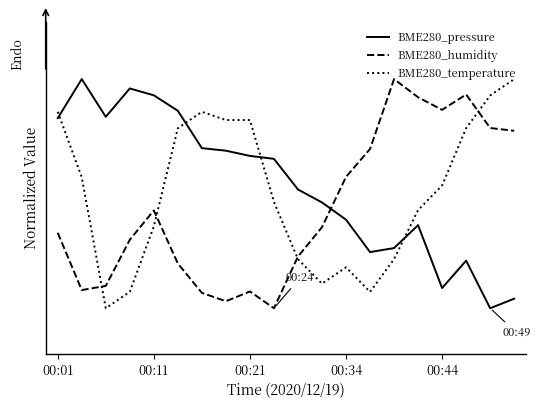

Does the chart display data point markers on the line(s)?

No